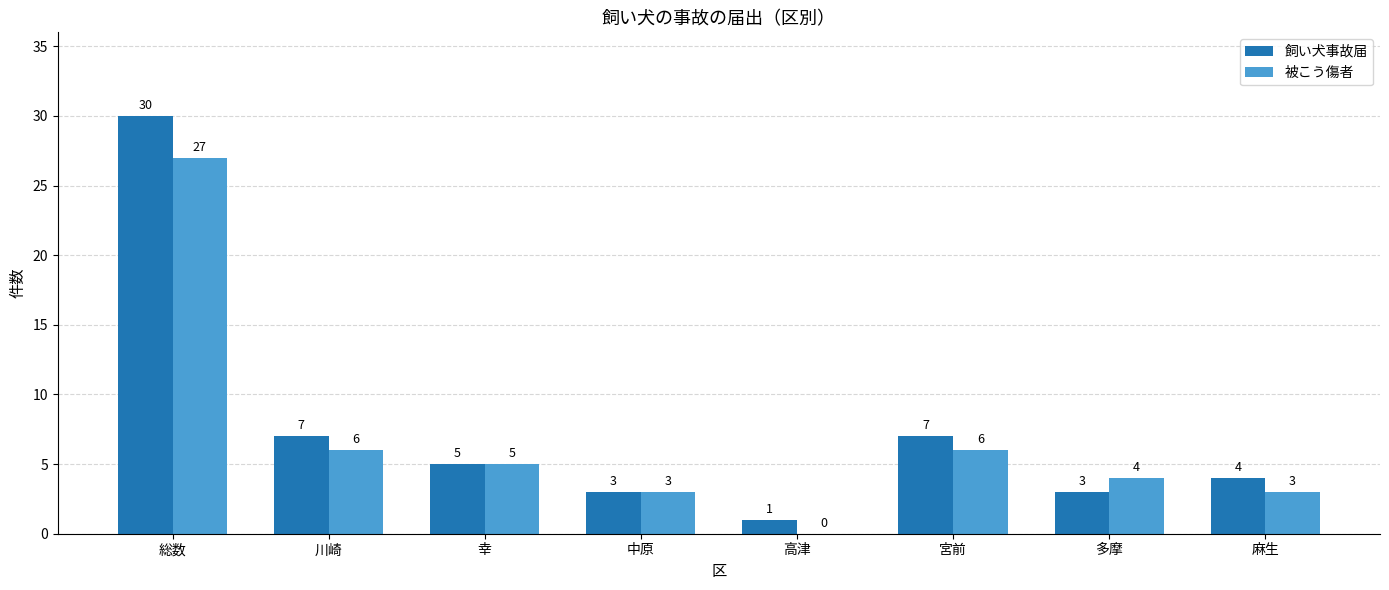

What is the sum of all 被こう傷者 values?

54